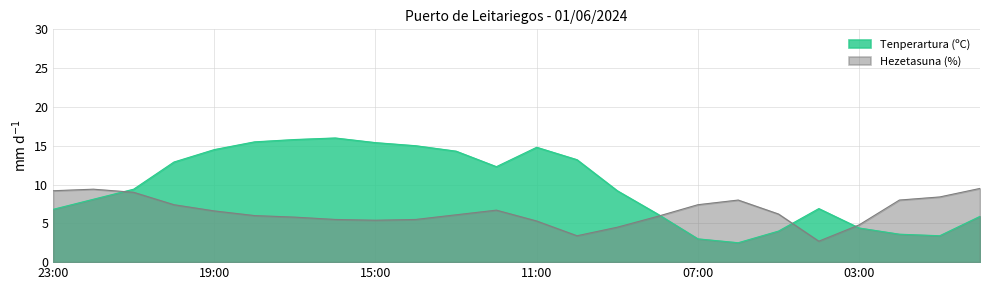

Where do Hezetasuna (%) and Tenperartura (ºC) first cross each other?

22:00 and 21:00